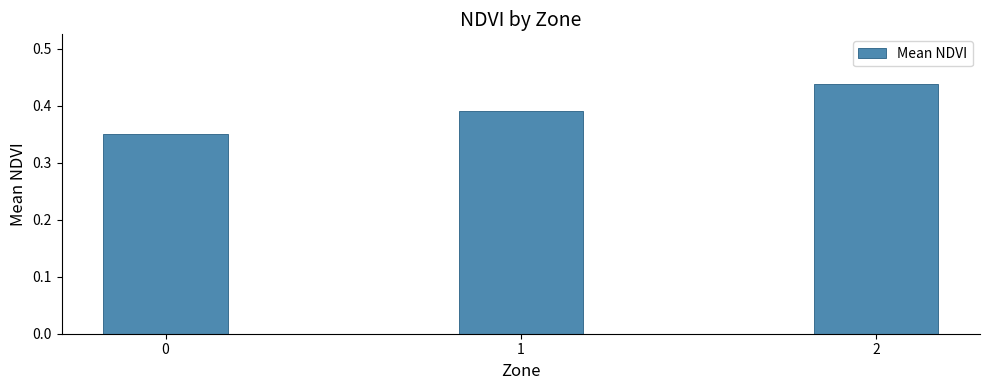

Rank the categories by value from lowest to highest.

0, 1, 2